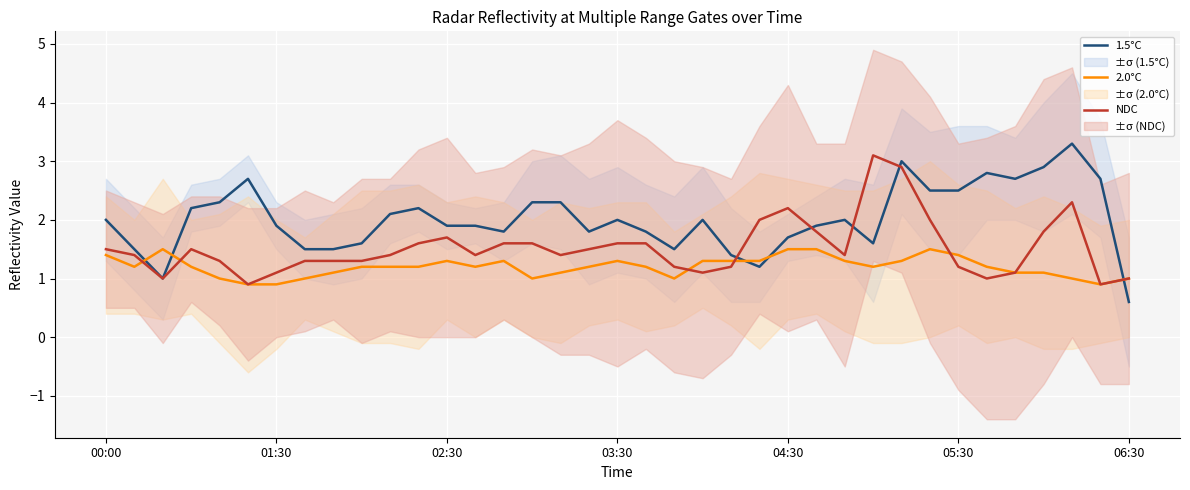

List the series in order of their peak value, highest first.

1.5°C, NDC, 2.0°C